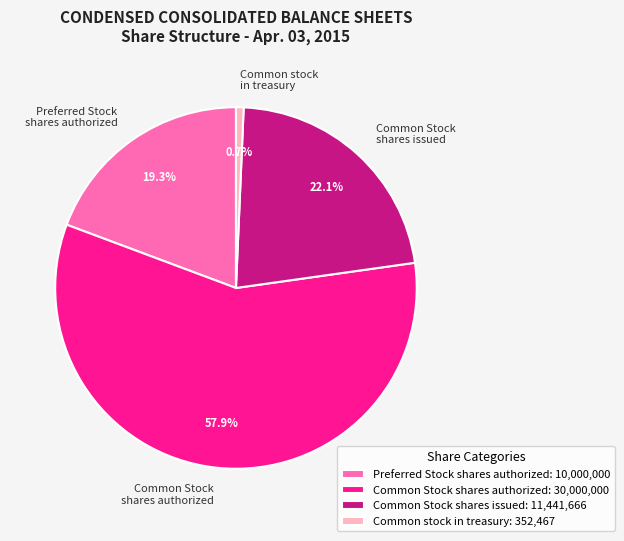

How much of the chart is everything except Preferred Stock shares authorized?

80.7%